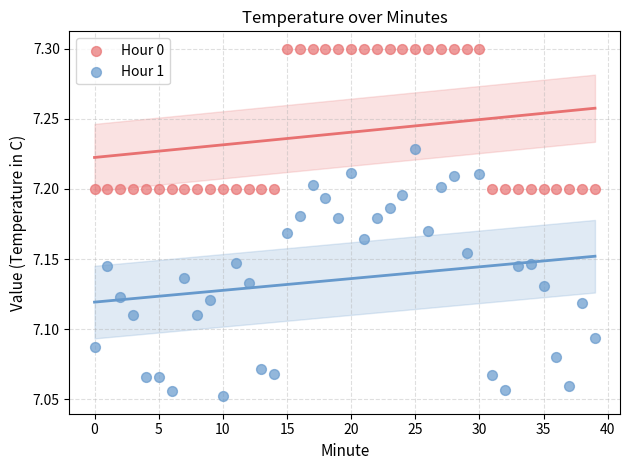

Which series contains the lowest Y value?

Hour 1